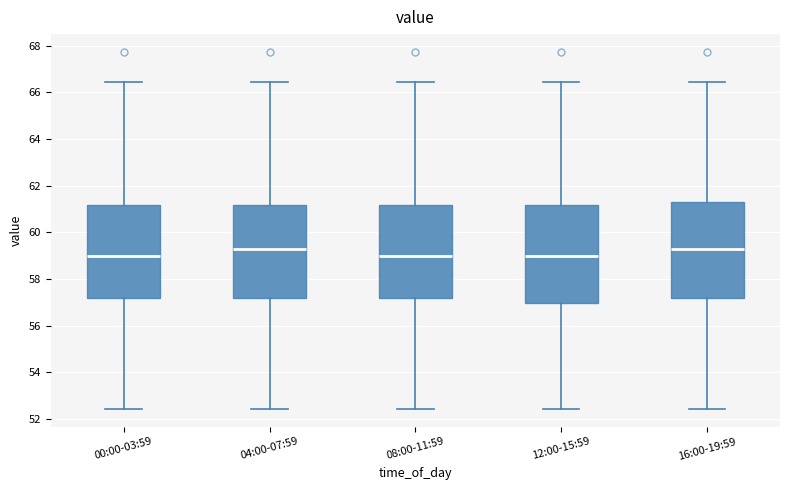

Where is the lower edge of the box for 00:00-03:59 on the y-axis? The values are not printed on the chart, so give them approximately, as read against the axis.

57.2